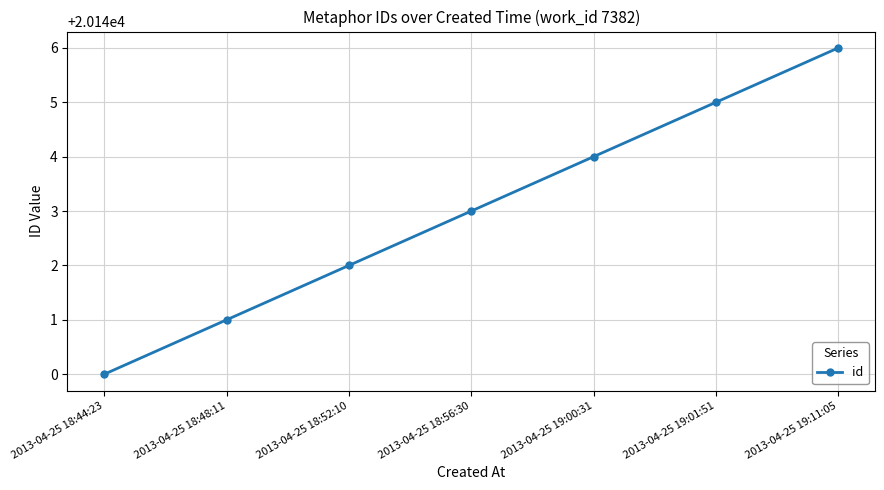

What is the sum of all values?

141001